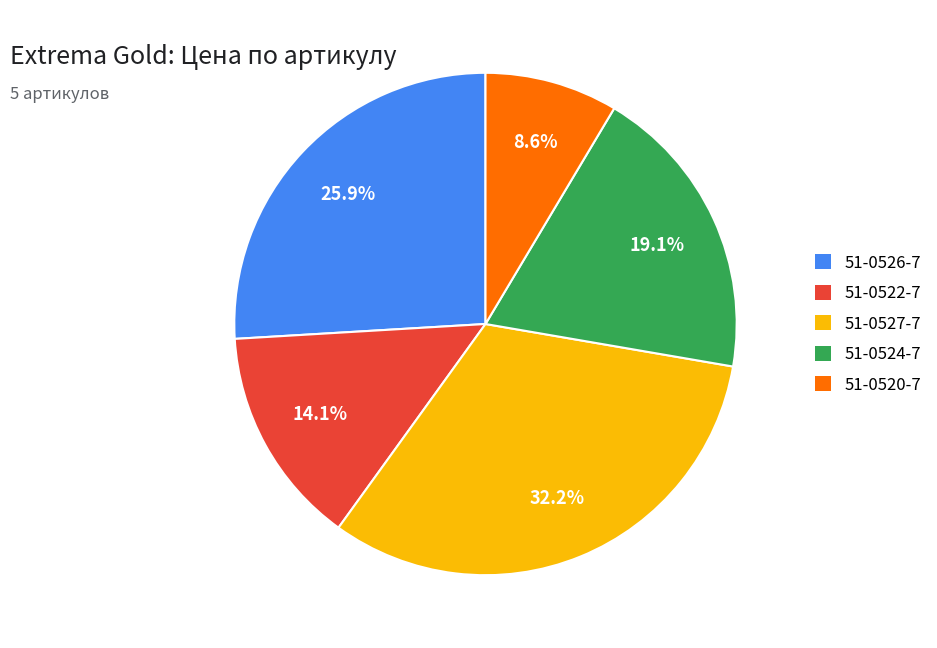

How many slices are in this pie chart?

5